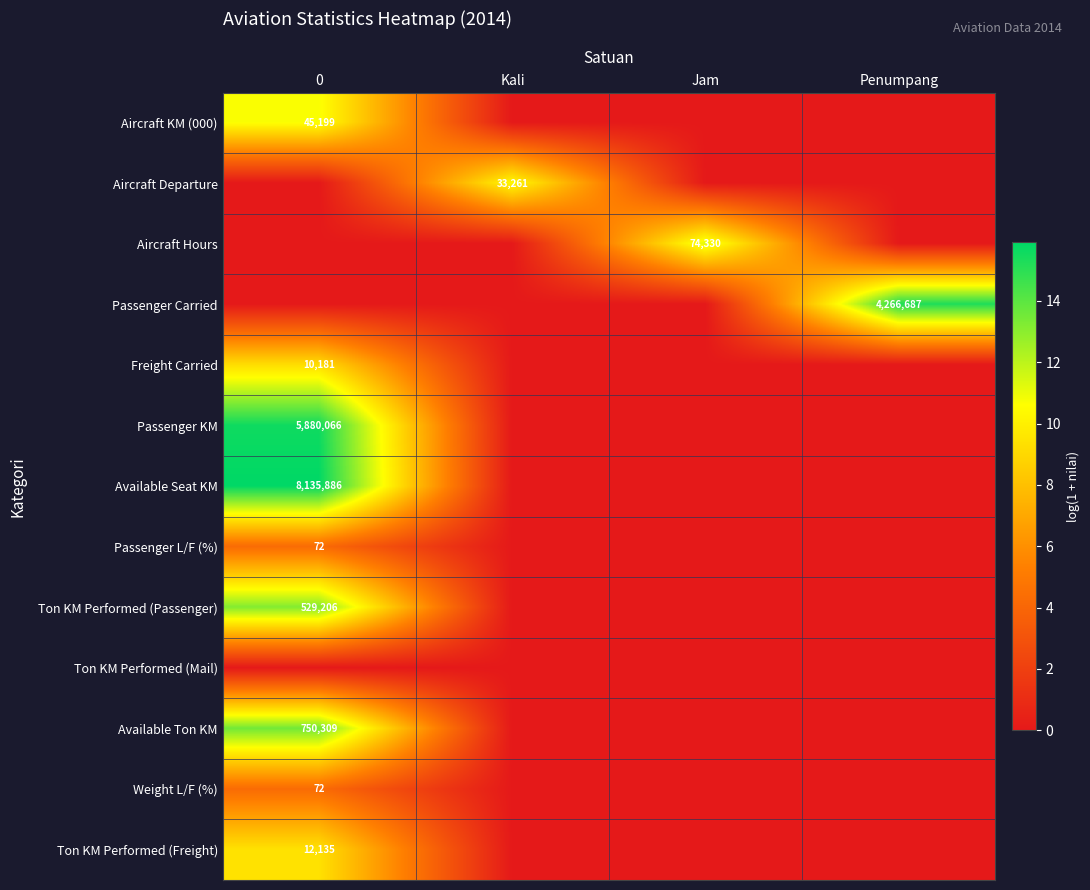

Is the value of Available Seat KM at 0 greater than the value of Ton KM Performed (Passenger) at 0?

Yes